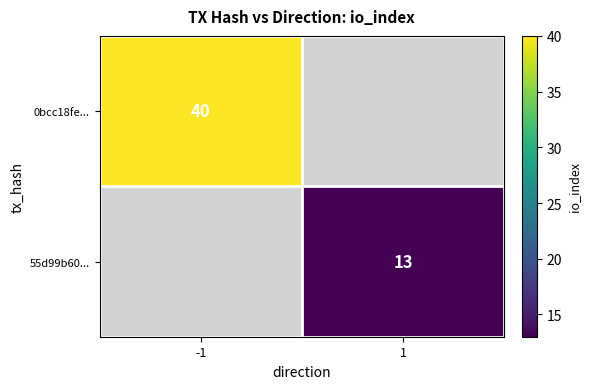

The value of 0bcc18fe... at -1 is 52. True or false?

False